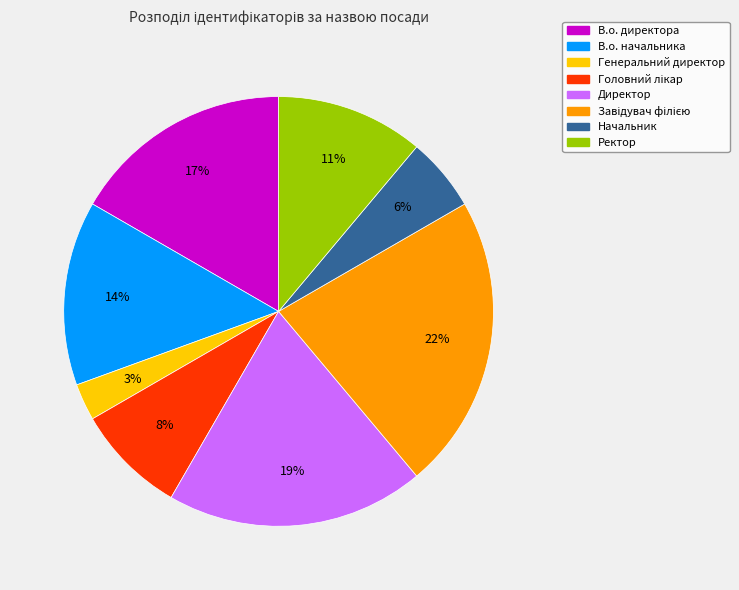

Is Директор the majority of the pie?

No